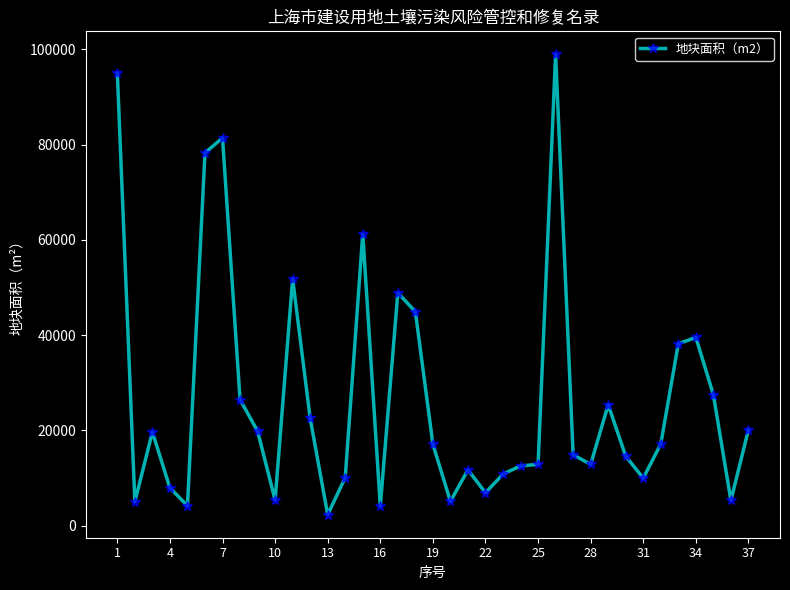

How many lines are shown in the chart?

1